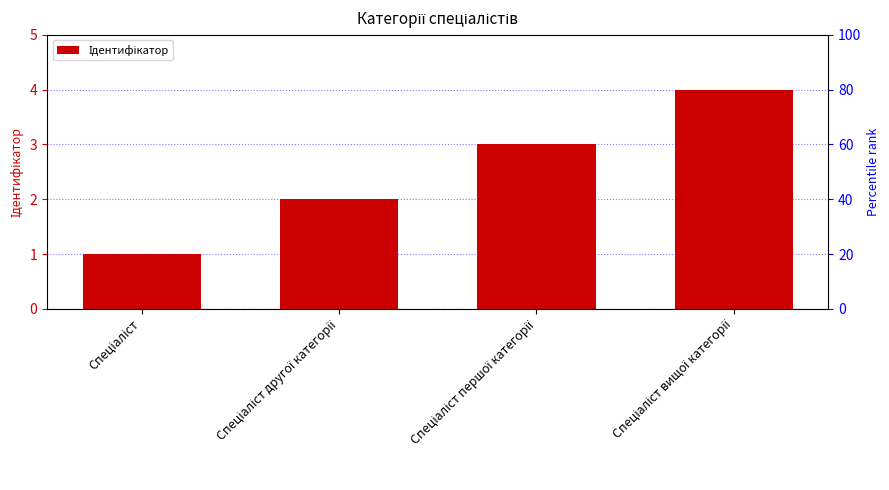

Reading left to right, list all the values displayed in this chart.

1	2	3	4